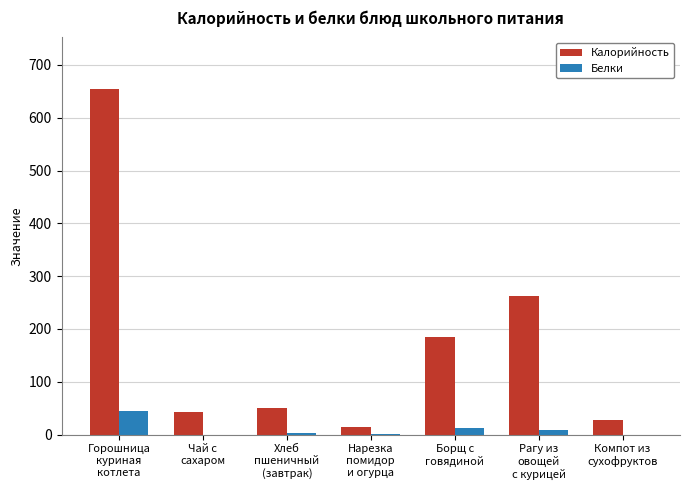

How many groups of bars are there?

7